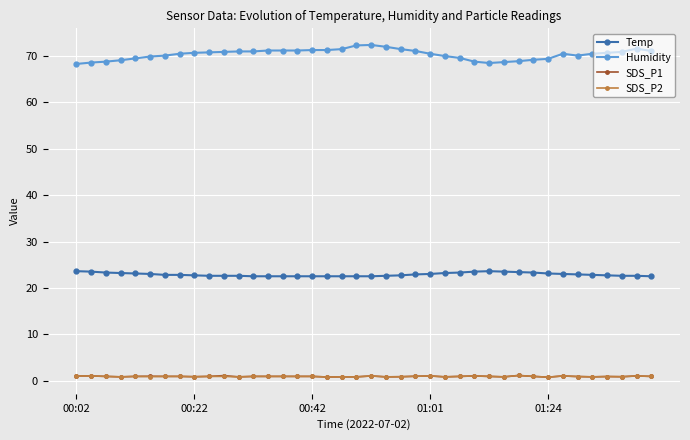

What is the difference between the maximum and second lowest values in the SDS_P1 series?

0.3